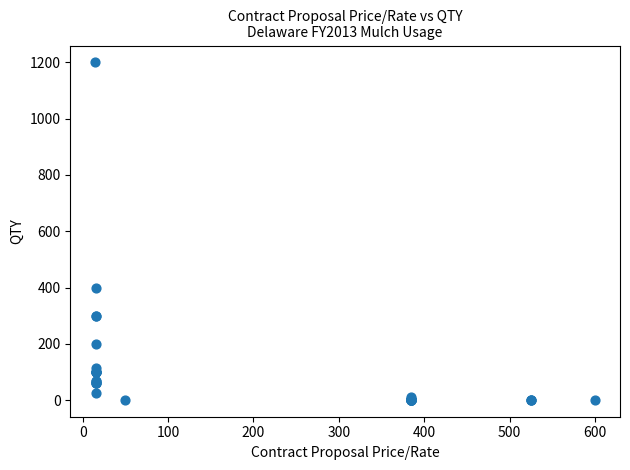

What Y value in the scatter plot is closest to 600?

400